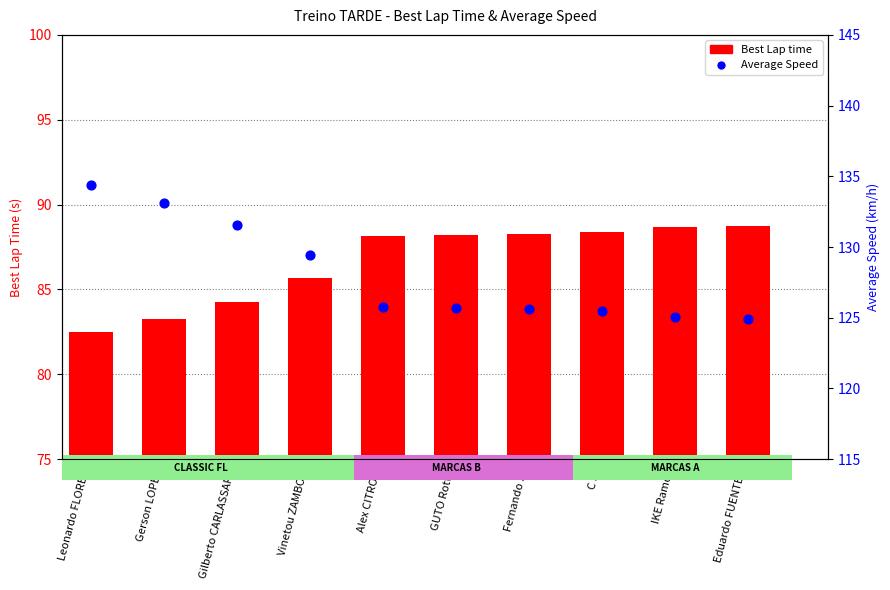

Which series reaches the minimum Y coordinate?

Best Lap time